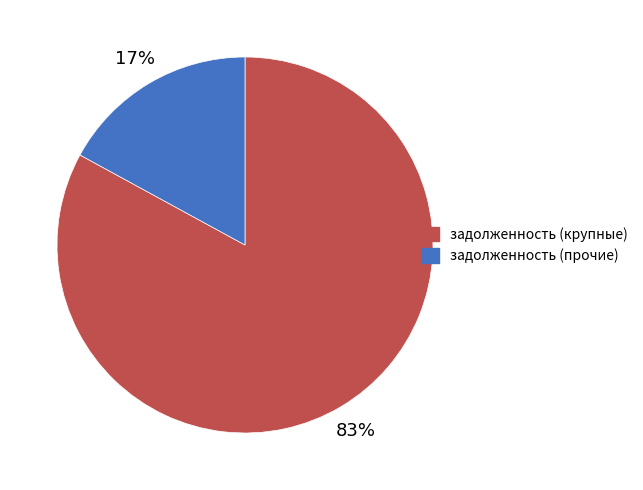

What percentage is the задолженность (прочие) slice, to the nearest percent?

17%